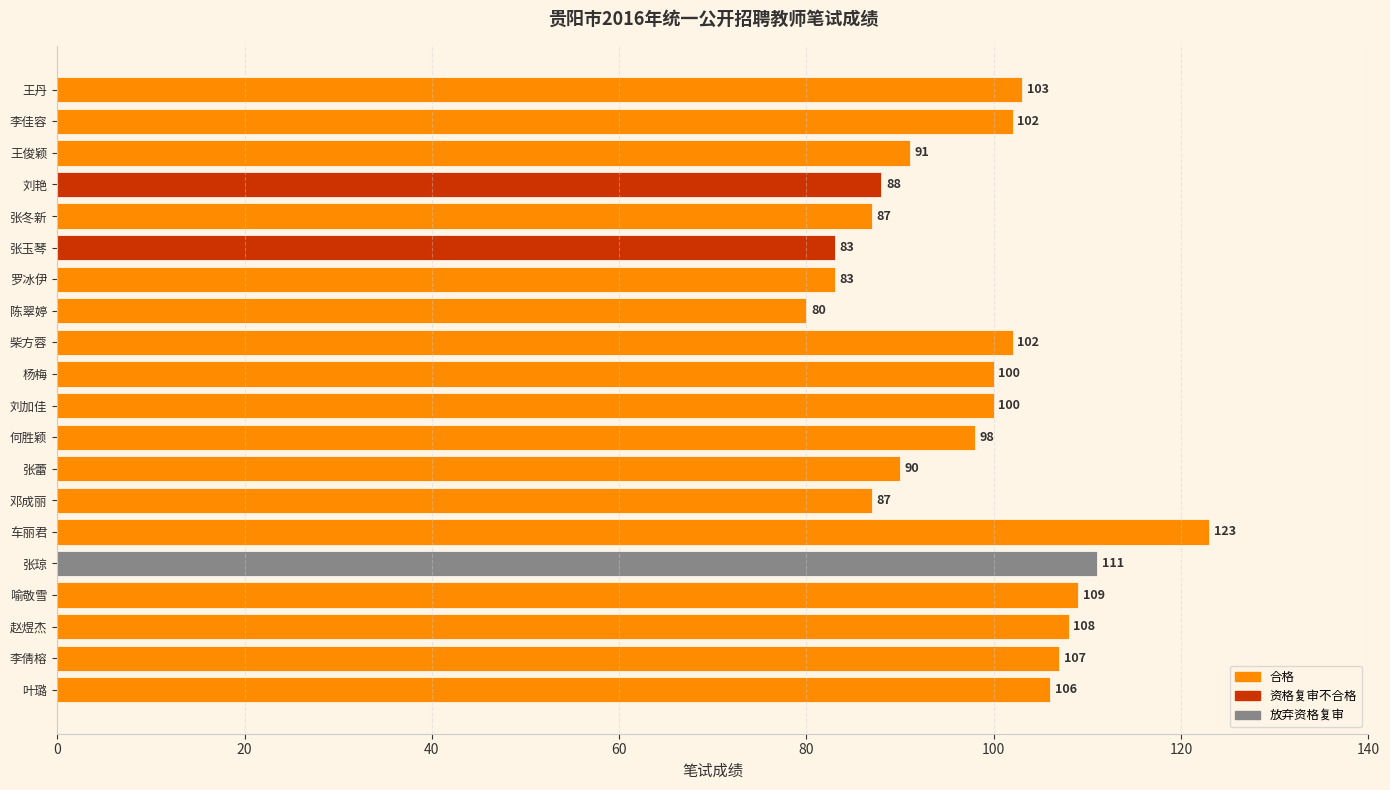

The chart shows a value of 109 at 喻敬雪. True or false?

True